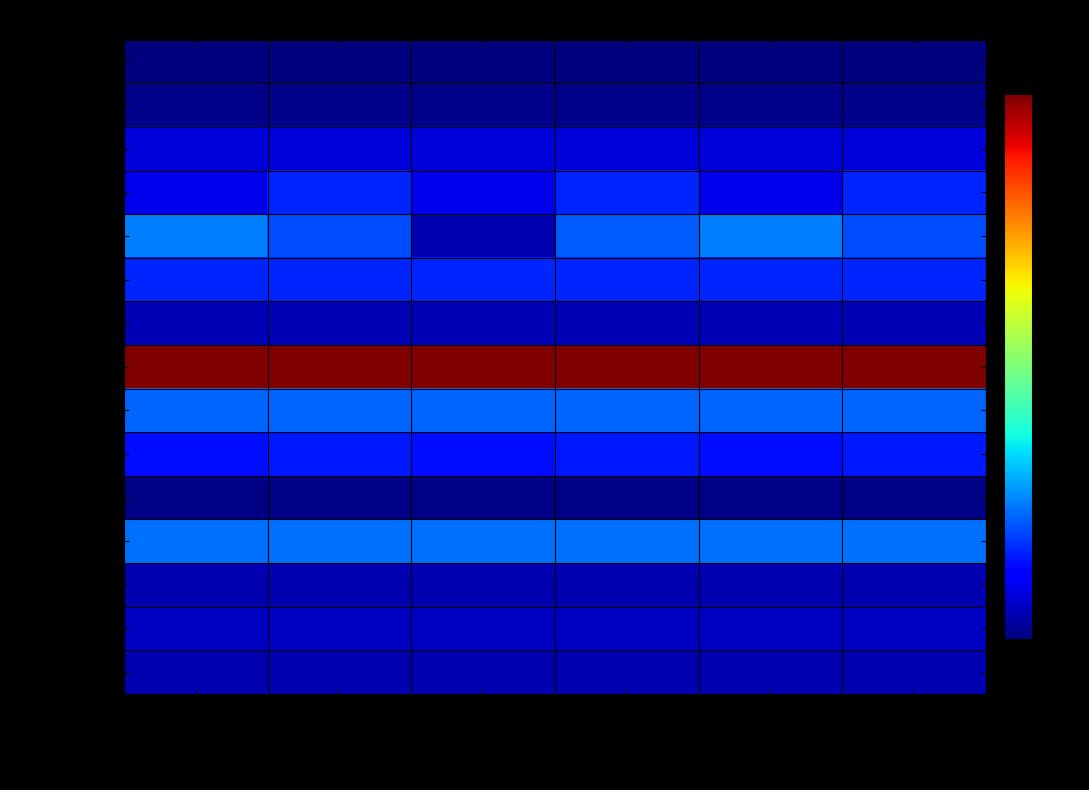

What is the greatest value displayed?

31481